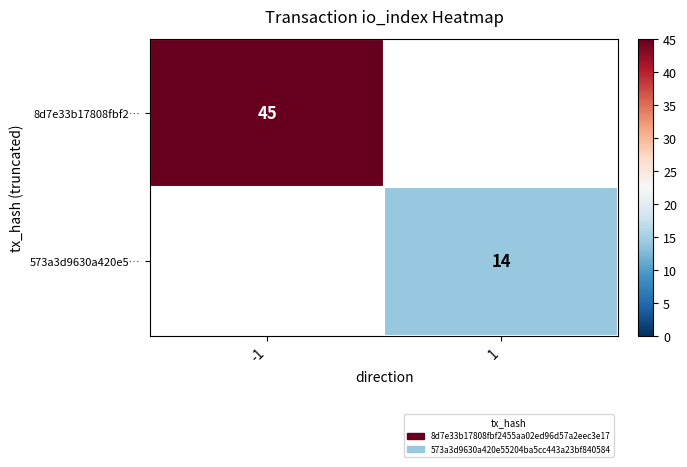

Is it true that 8d7e33b17808fbf2… equals 64 at -1?

False